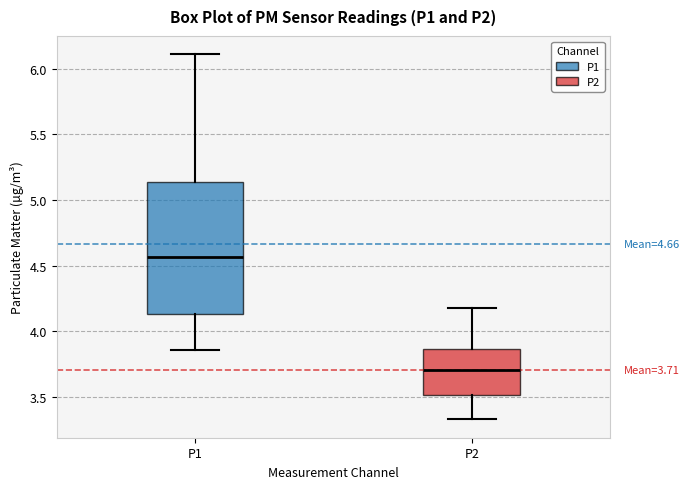

Which box is the tallest, from its lower edge to its upper edge?

P1